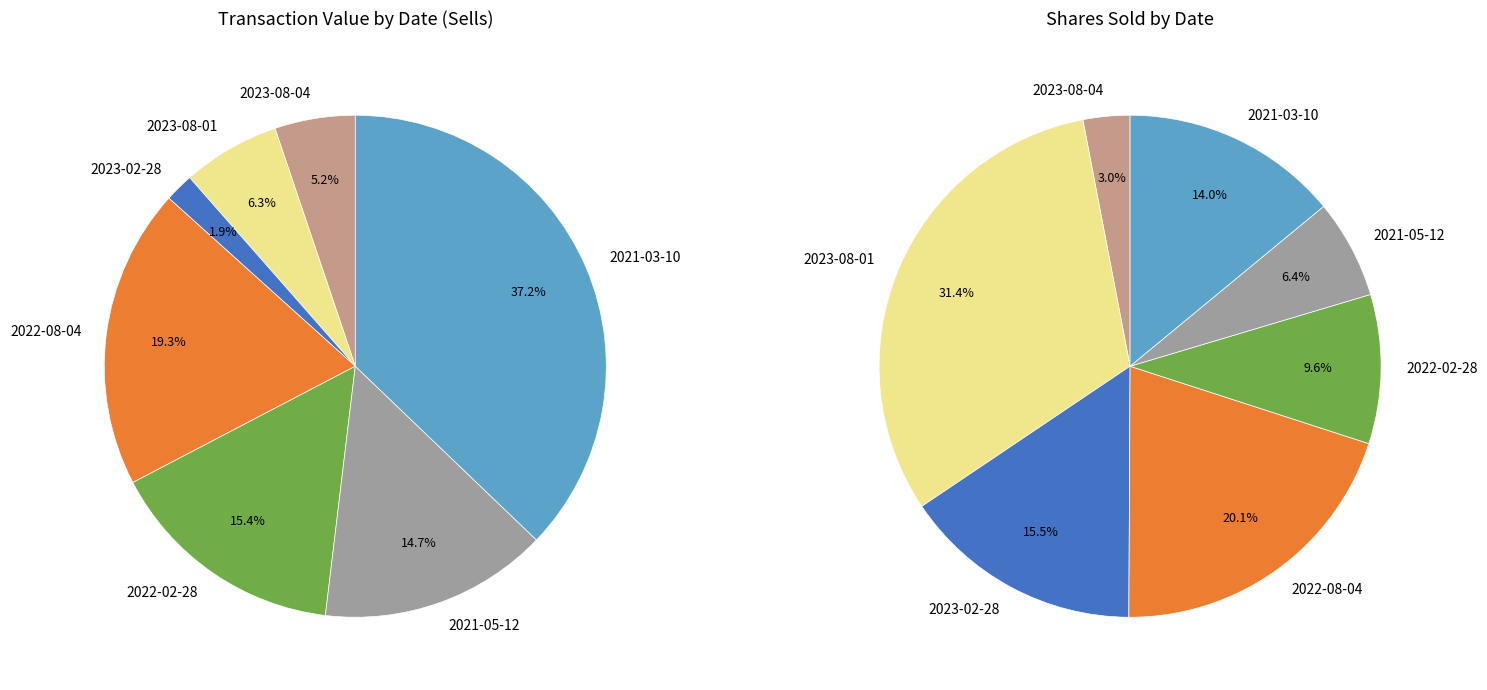

What is the largest slice in the pie chart?

2021-03-10